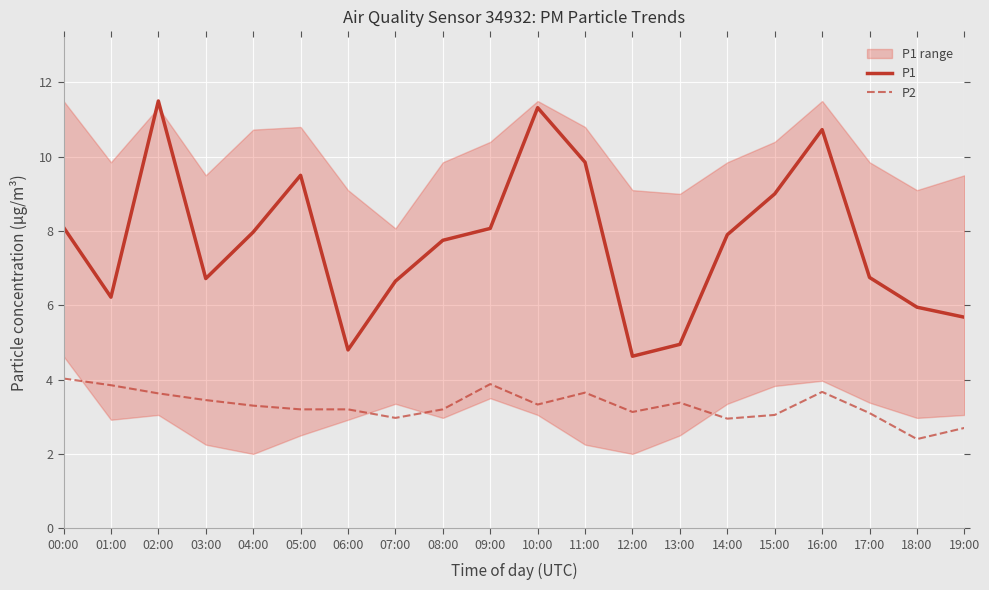

Reading left to right, transcribe all the data shown in this chart.

P1: 00:00=8.1	01:00=6.2	02:00=11.5	03:00=6.7	04:00=8.0	05:00=9.5	06:00=4.8	07:00=6.7	08:00=7.8	09:00=8.1	10:00=11.3	11:00=9.8	12:00=4.6	13:00=5.0	14:00=7.9	15:00=9.0	16:00=10.7	17:00=6.8	18:00=6.0	19:00=5.7
P2: 00:00=4.0	01:00=3.9	02:00=3.6	03:00=3.5	04:00=3.3	05:00=3.2	06:00=3.2	07:00=3.0	08:00=3.2	09:00=3.9	10:00=3.3	11:00=3.6	12:00=3.1	13:00=3.4	14:00=3.0	15:00=3.0	16:00=3.7	17:00=3.1	18:00=2.4	19:00=2.7